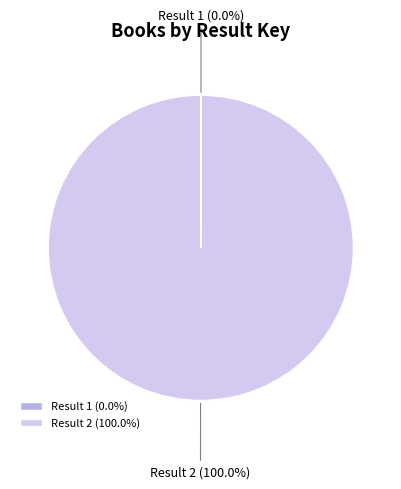

Is there a majority slice in this chart?

Yes